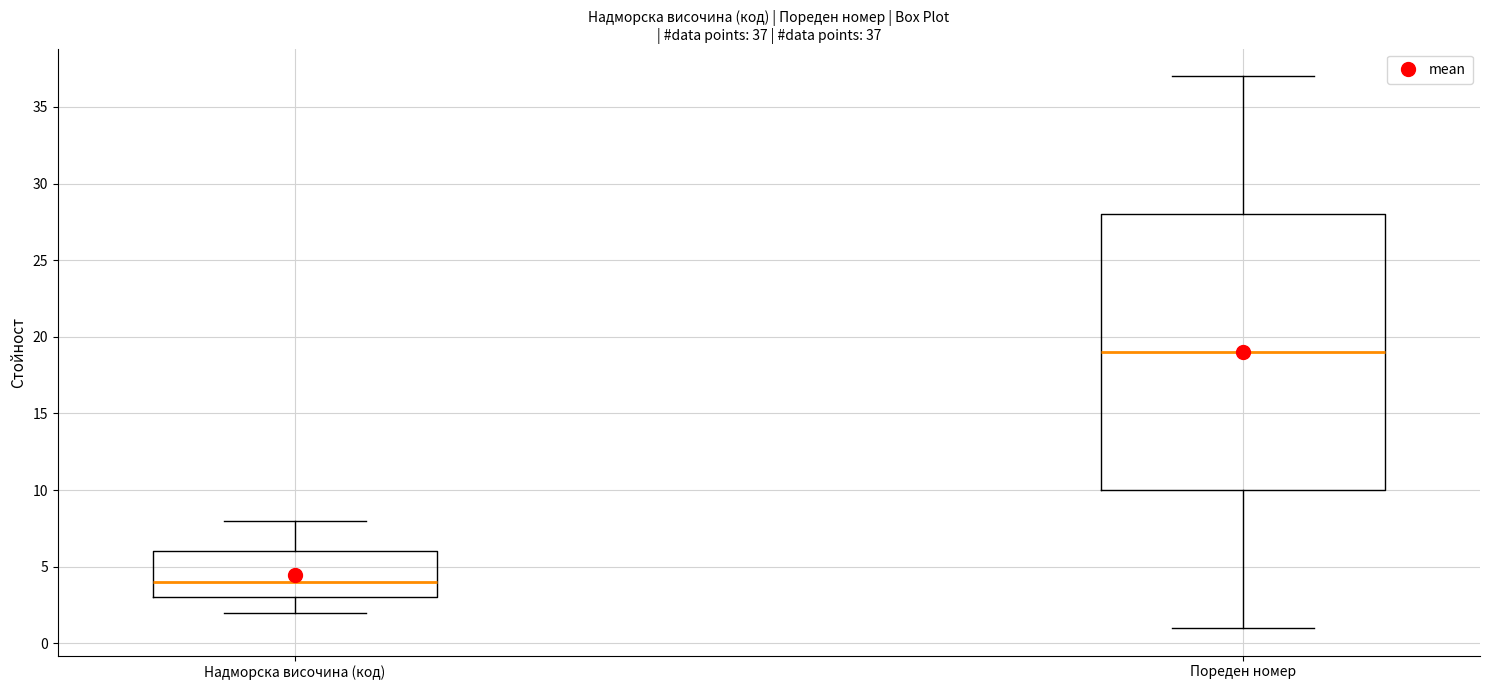

Which box's median line is the lowest?

Надморска височина (код)